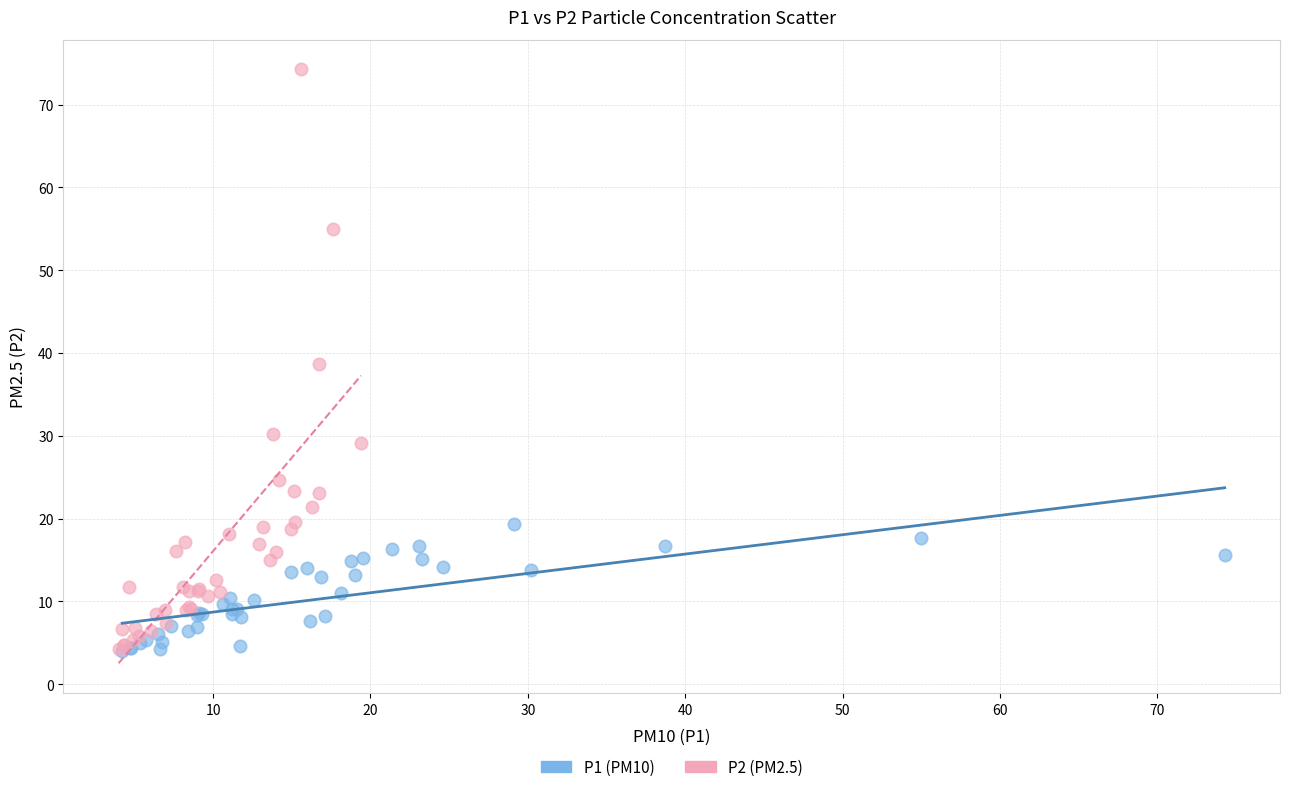

Which series reaches the maximum Y coordinate?

P2 (PM2.5)